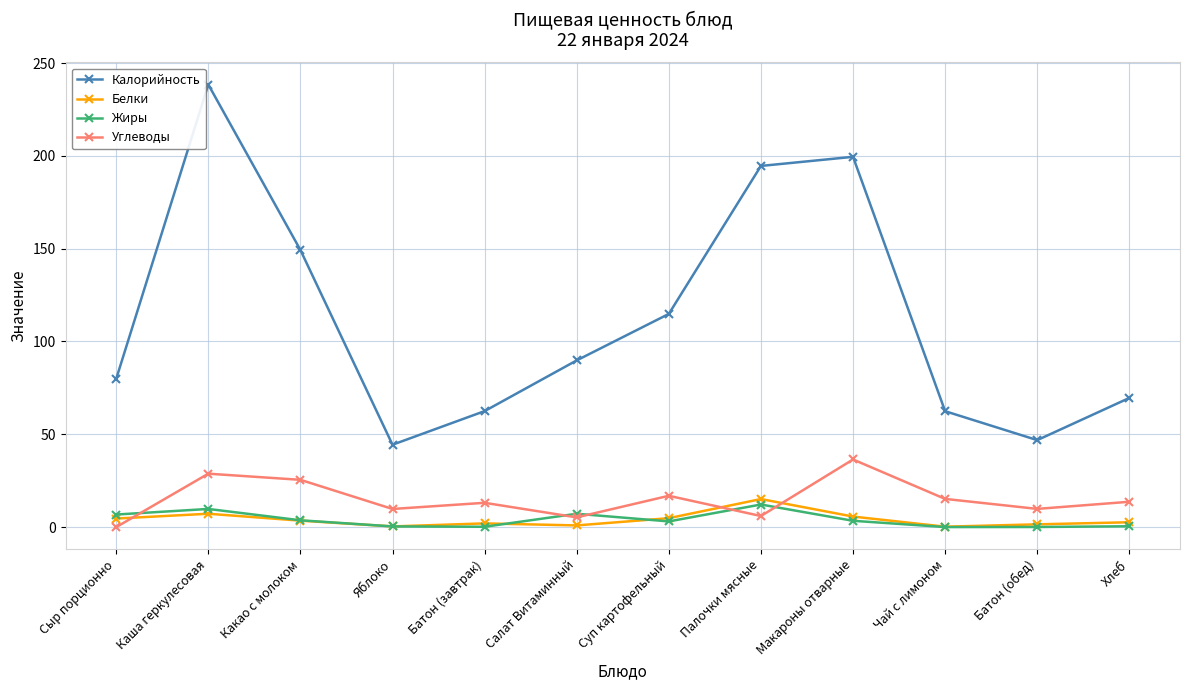

Rank the series at Хлеб from highest to lowest value.

Калорийность, Углеводы, Белки, Жиры